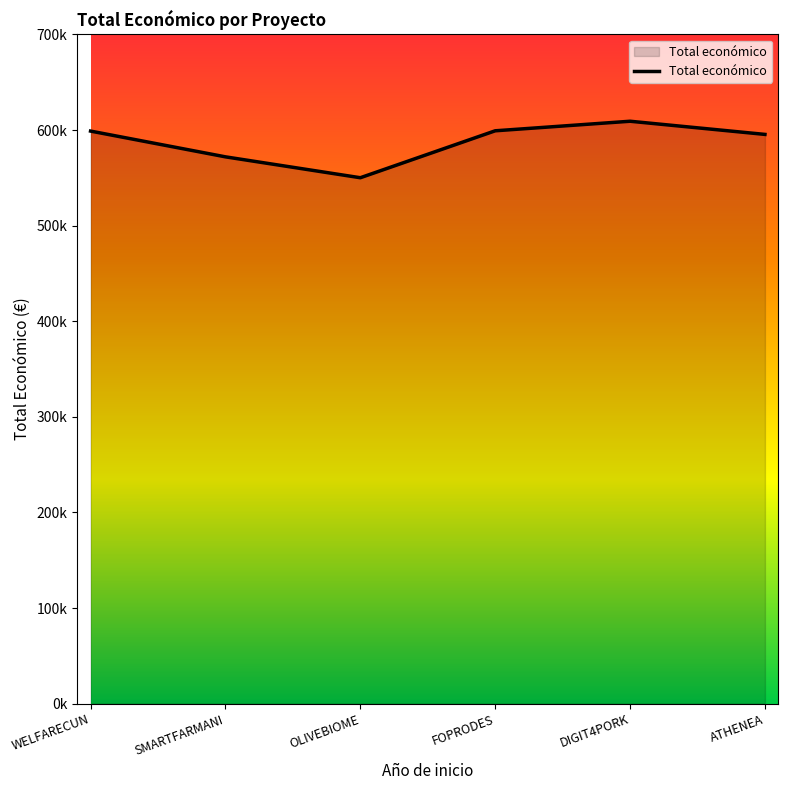

At which category does the chart reach its minimum across all series?

OLIVEBIOME